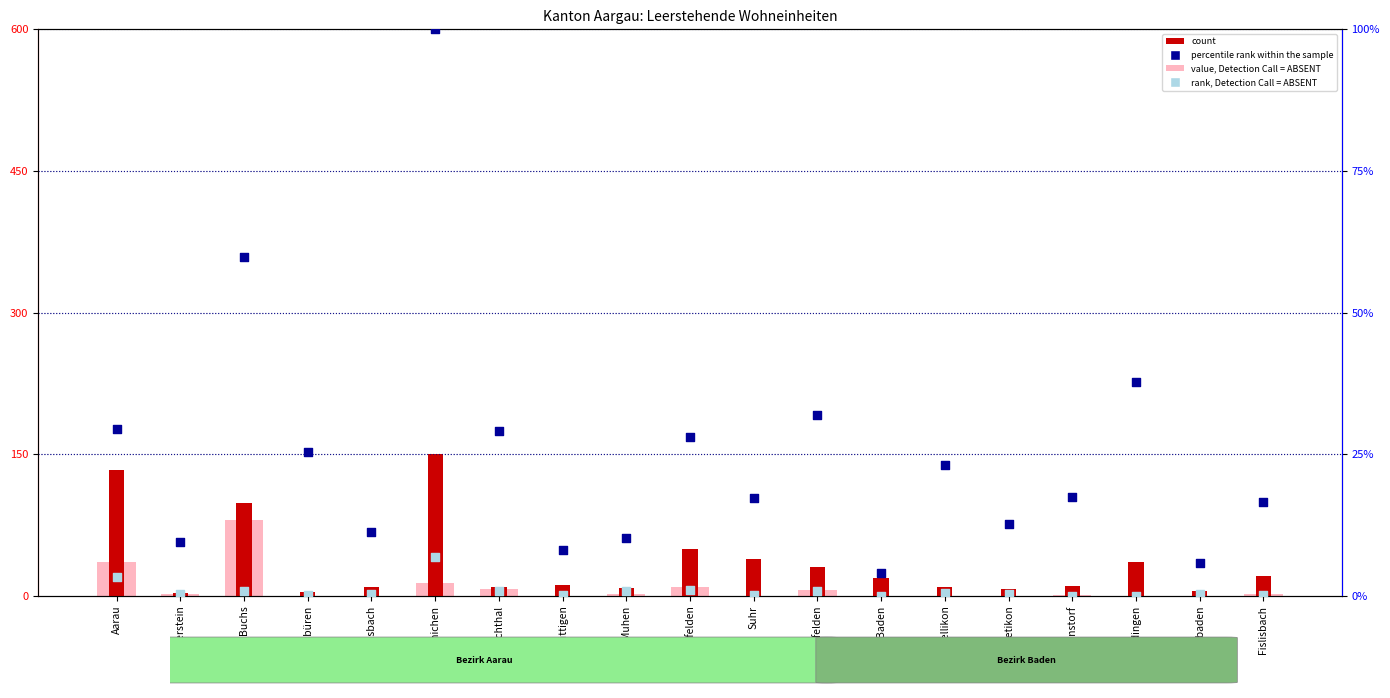

Is the value of count at Ehrendingen greater than the value of percentile rank within the sample at Aarau?

Yes